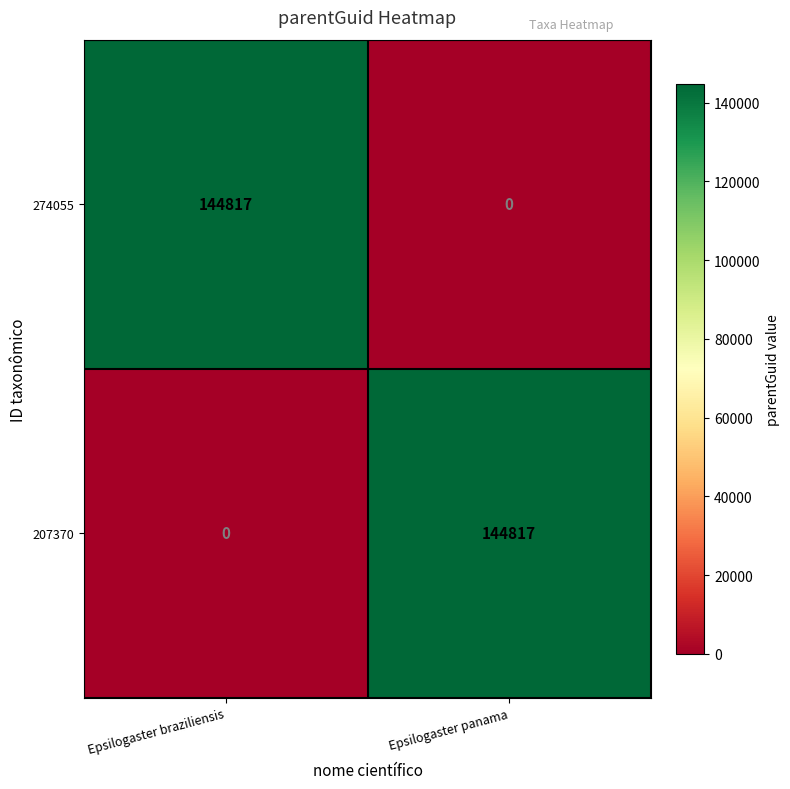

Is it true that 207370 equals 0 at Epsilogaster braziliensis?

True